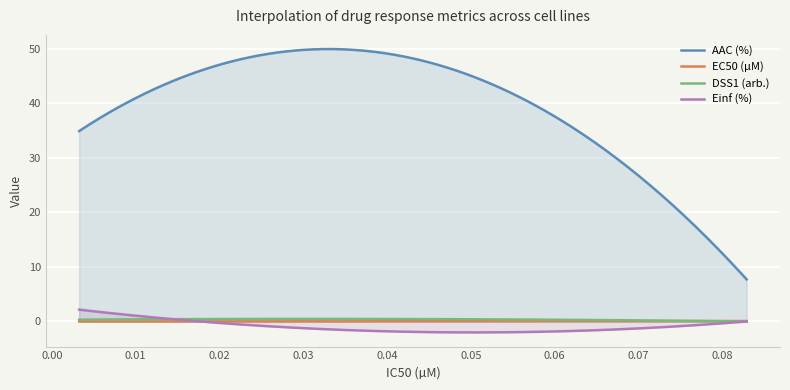

How many lines are shown in the chart?

4